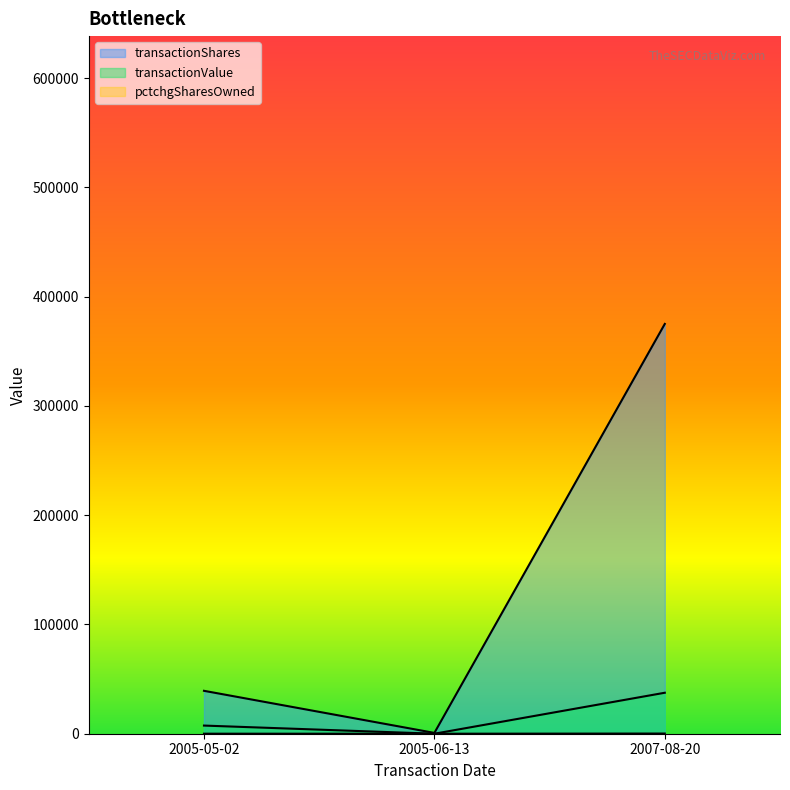

Which series has the largest total across all categories?

transactionShares